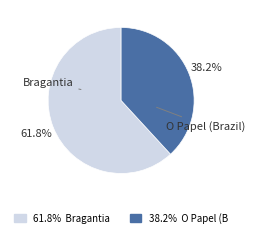

Is there any slice that represents more than half of the pie?

Yes